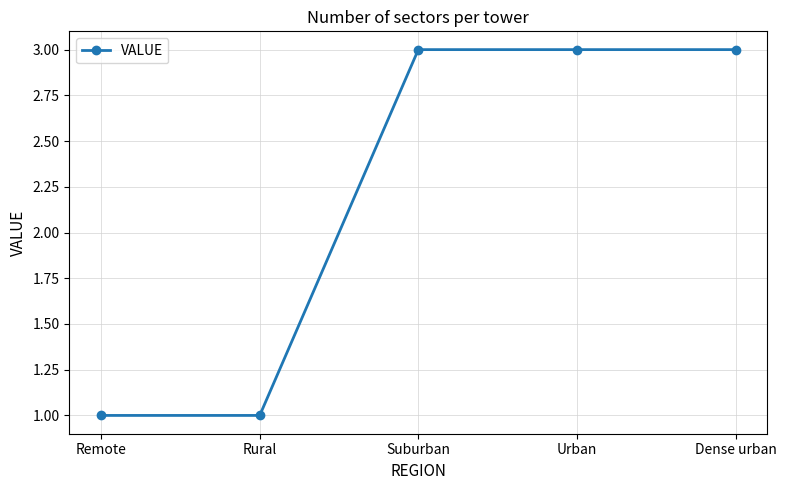

Which has a higher value, Suburban or Remote?

Suburban